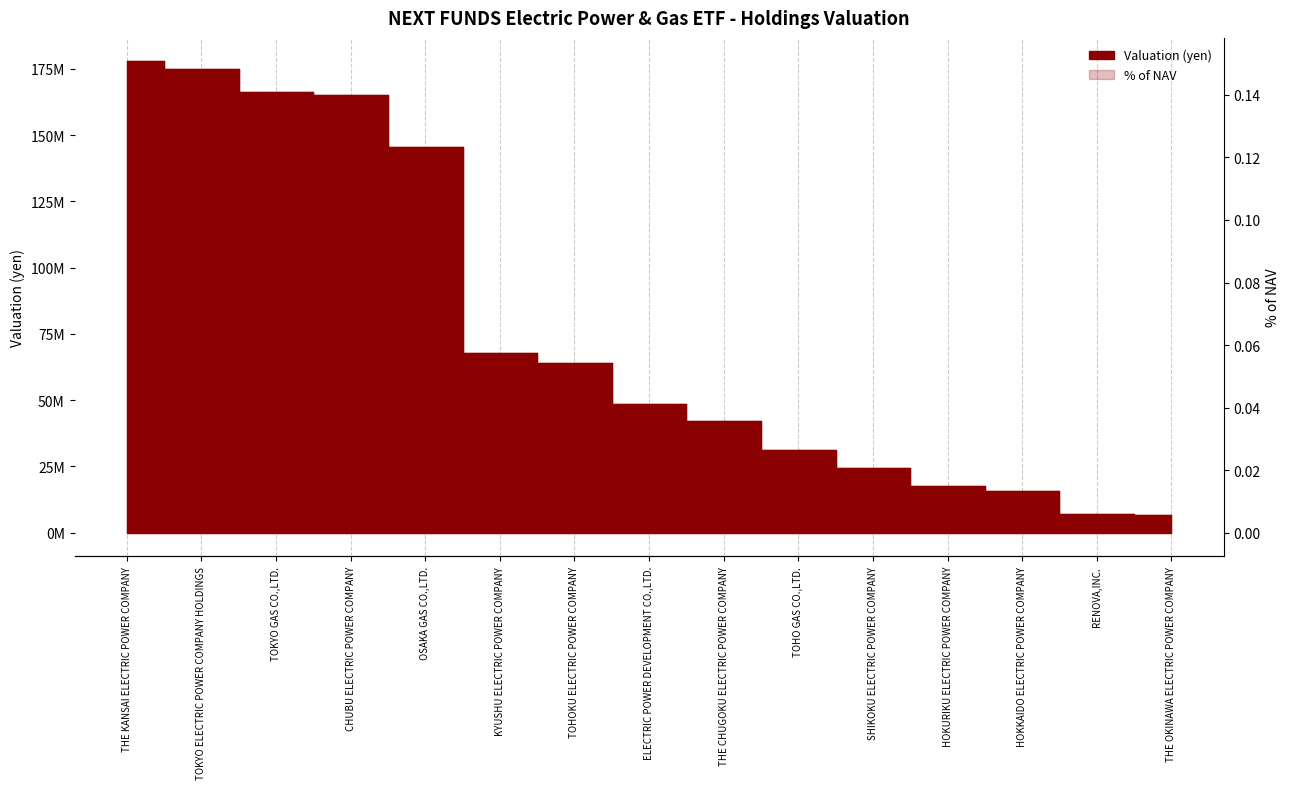

Rank the series by their maximum value, from lowest to highest.

% of NAV, Valuation (yen)